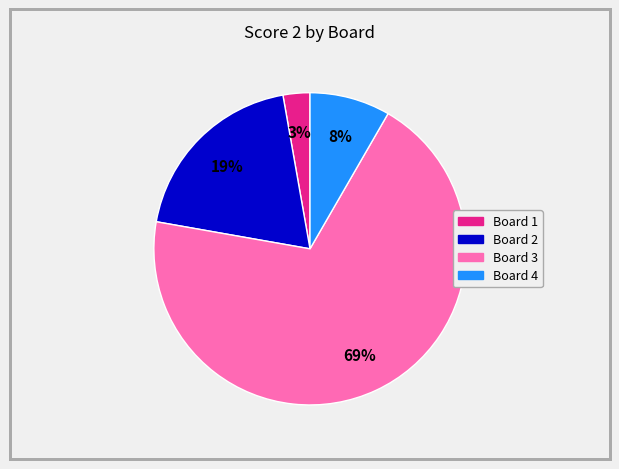

To the nearest percent, what is the difference between the largest and smallest slice percentages?

67%